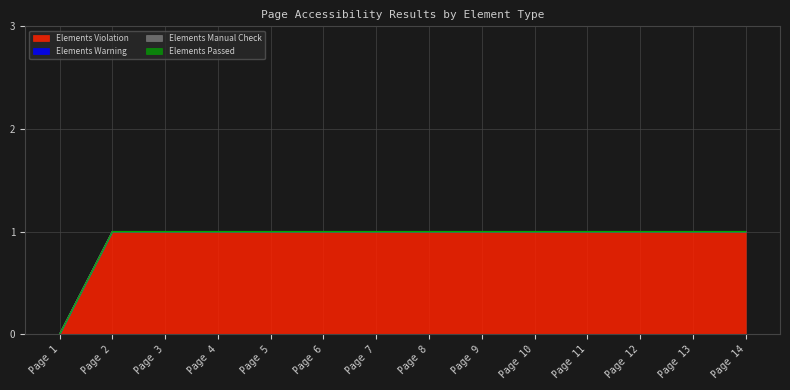

Which series has the largest total across all categories?

Elements Violation